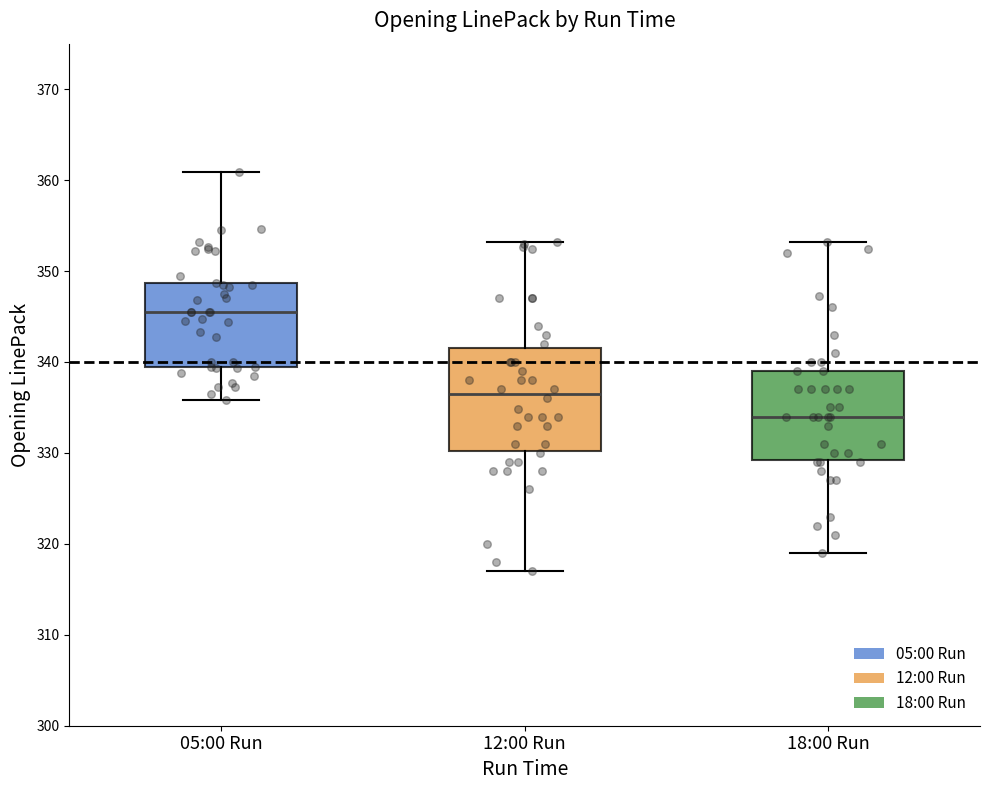

Reading left to right, transcribe this box plot: for each box, give where its median line is, the range the box spans, and where its two whiskers end, as read against the y-axis. The values are not printed on the chart, so give them approximately, as read against the axis.

05:00 Run: median 346, box 339 to 349, whiskers 336 to 361
12:00 Run: median 337, box 330 to 342, whiskers 317 to 353
18:00 Run: median 334, box 329 to 339, whiskers 319 to 353